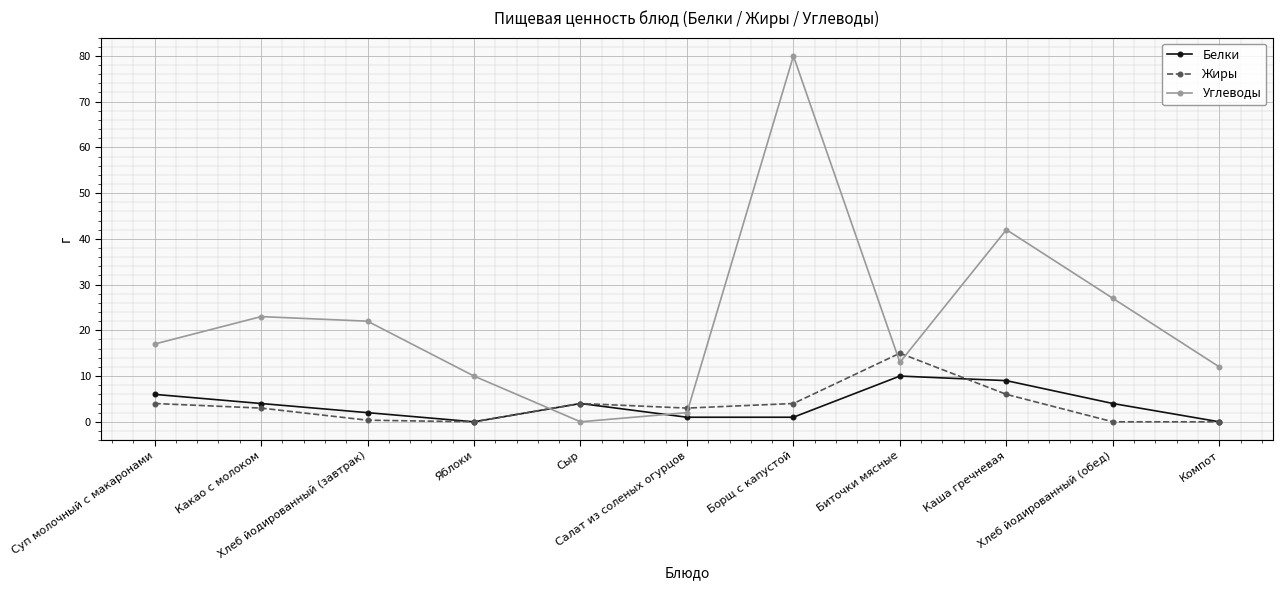

Is this an area chart (filled region under the line)?

No